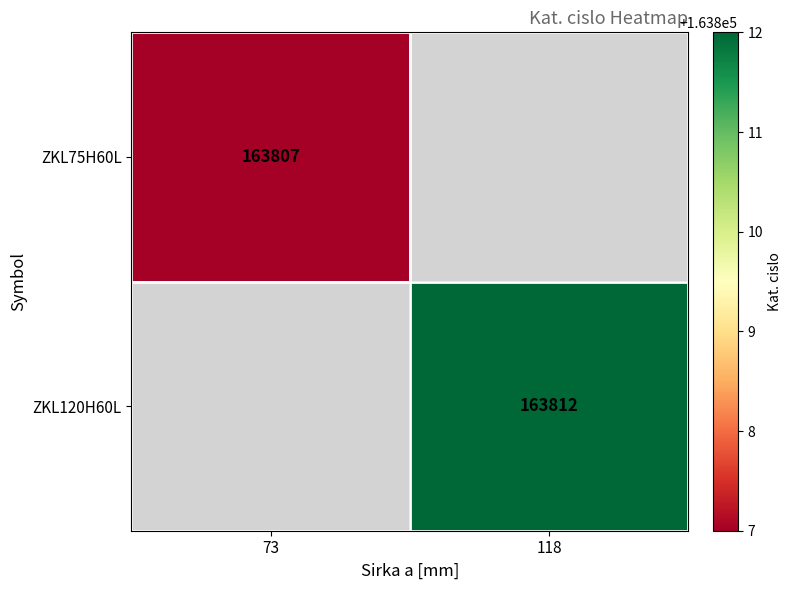

The ZKL120H60L series shows 163812 at 118. True or false?

True